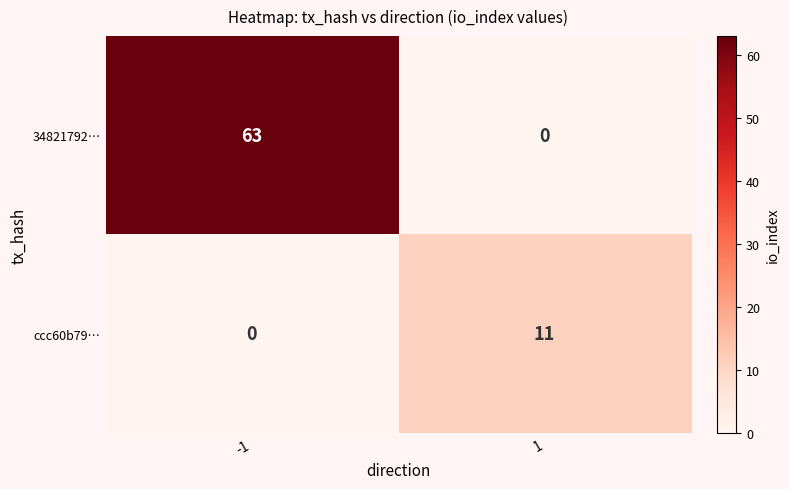

Rank the series at -1 from highest to lowest value.

34821792…, ccc60b79…